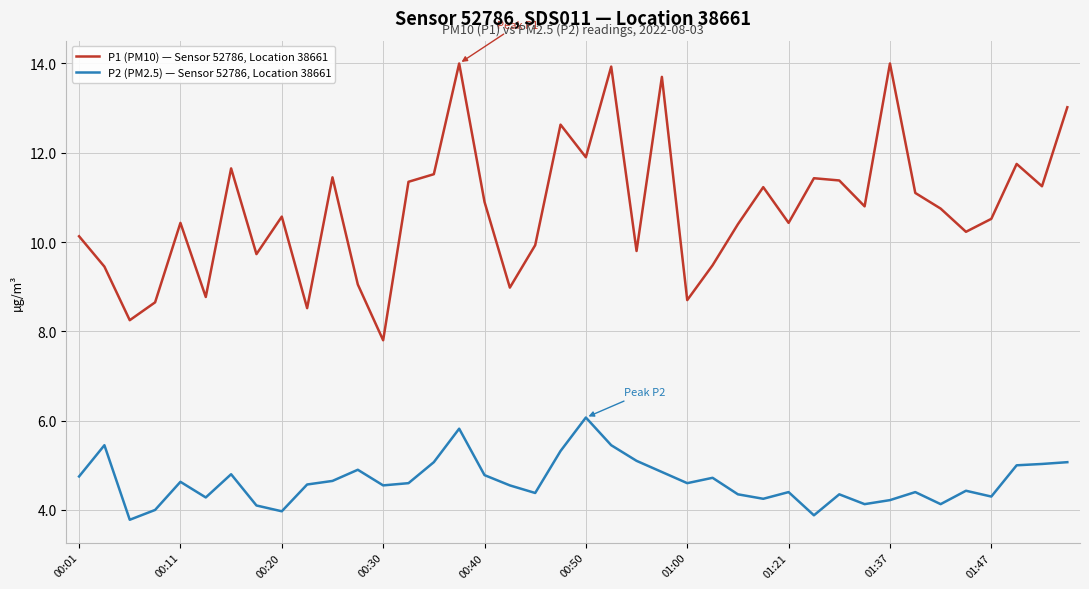

True or false: P2 (PM2.5) — Sensor 52786, Location 38661 and P1 (PM10) — Sensor 52786, Location 38661 cross at least once.

False